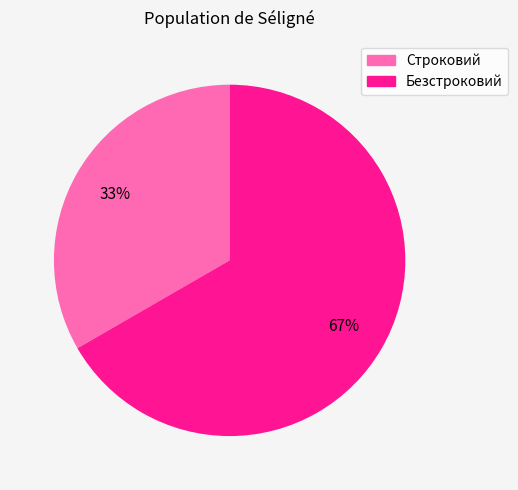

Between Строковий and Безстроковий, which is larger?

Безстроковий